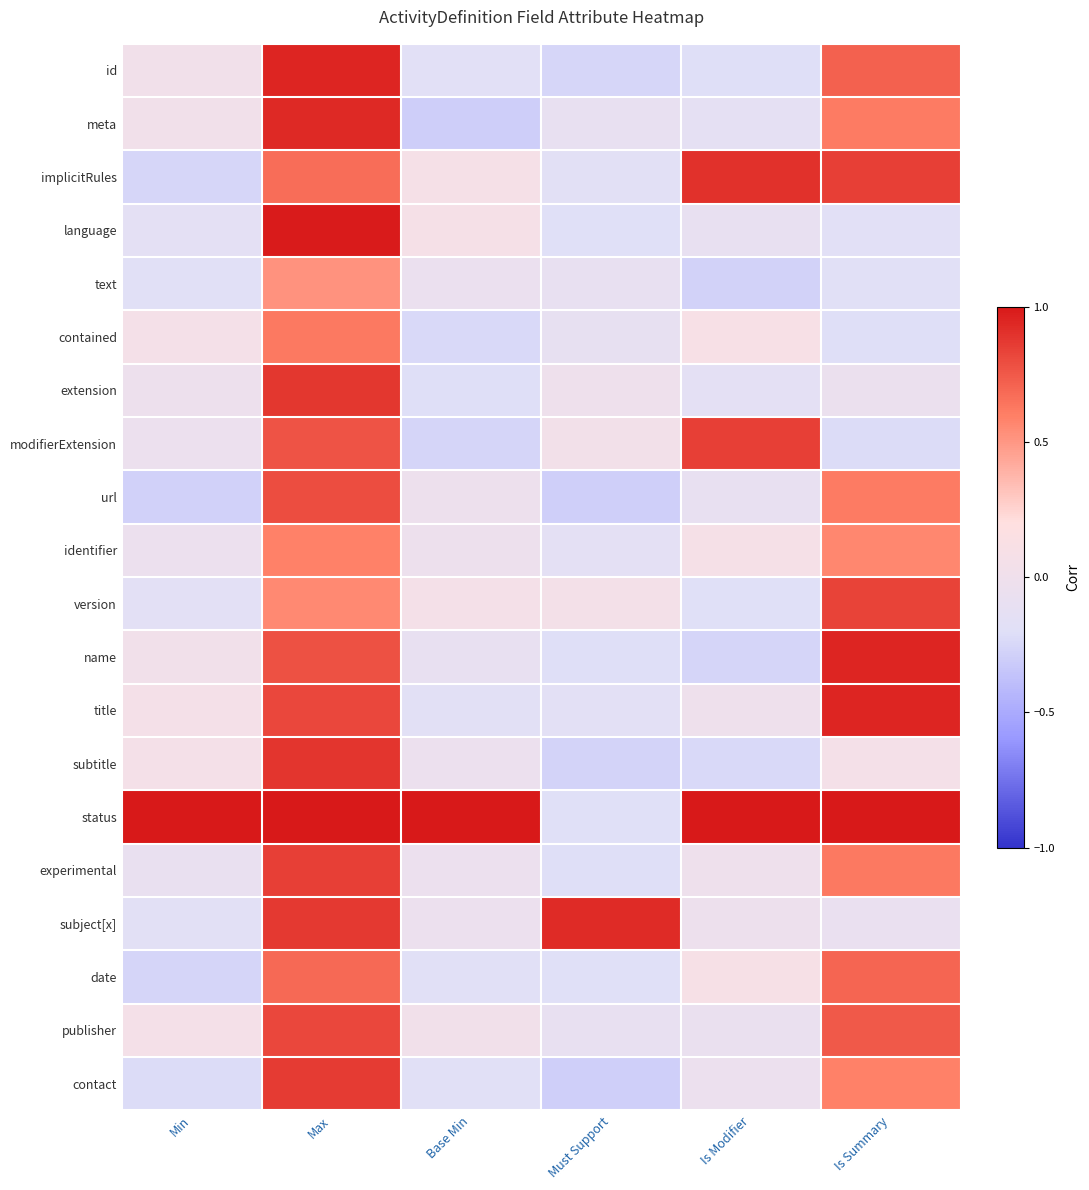

Between Max and Must Support, which is larger?

Max